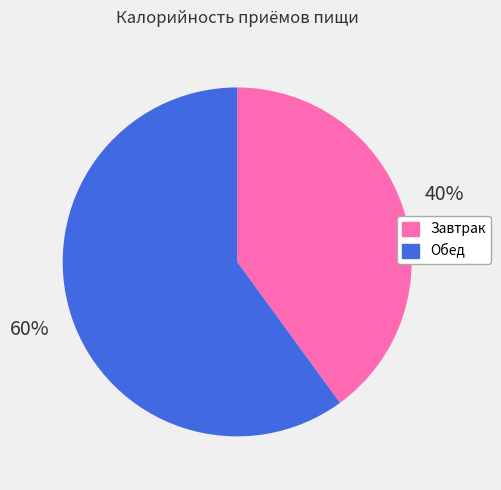

Which slice represents more than half of the pie?

Обед